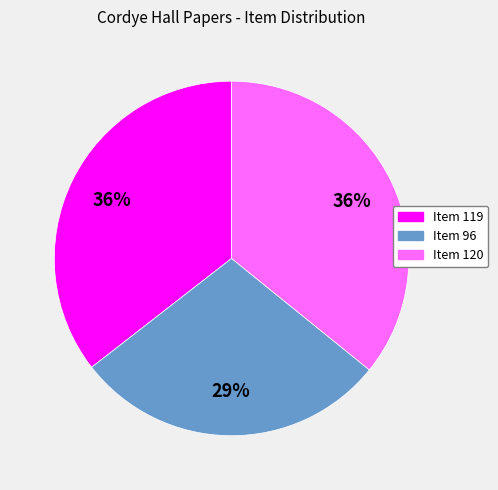

To the nearest percent, what is the average slice percentage?

33%